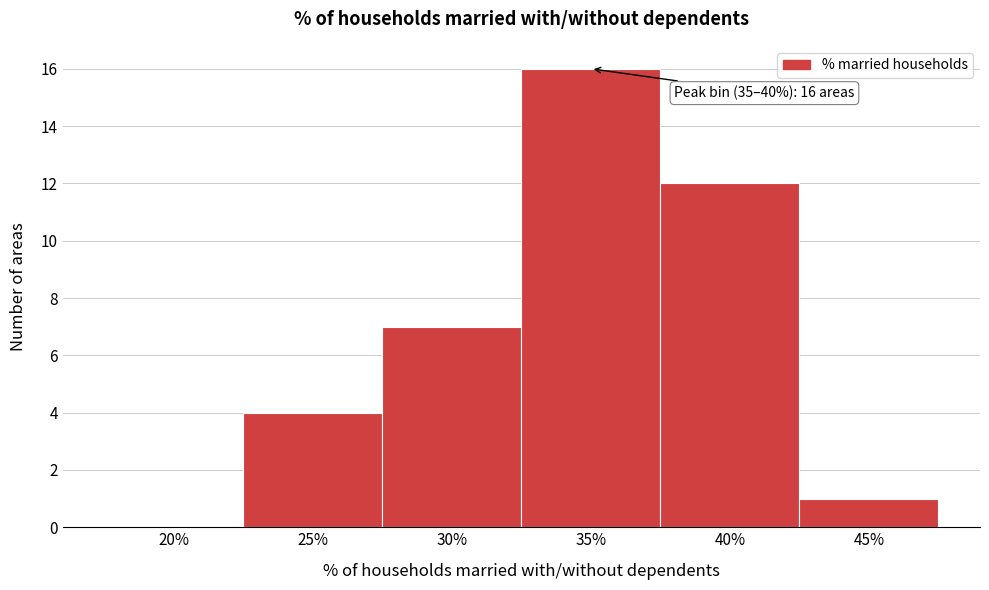

Reading left to right, extract all data points from this chart.

20%=0	25%=4	30%=7	35%=16	40%=12	45%=1